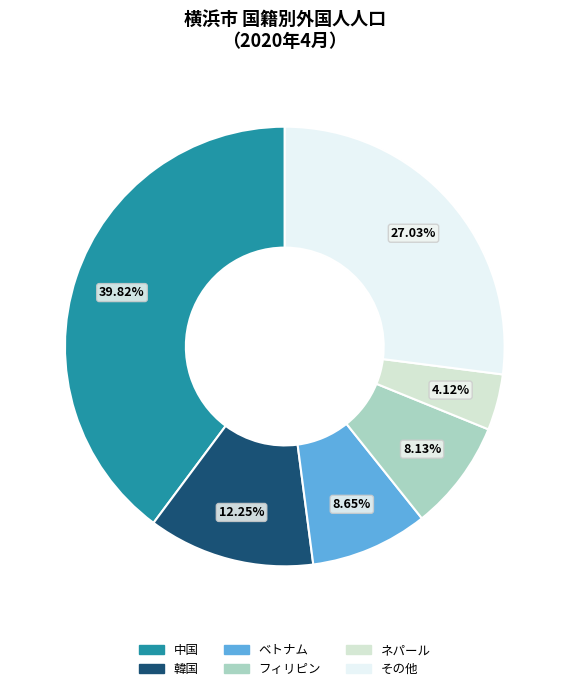

How many segments does this pie chart have?

6